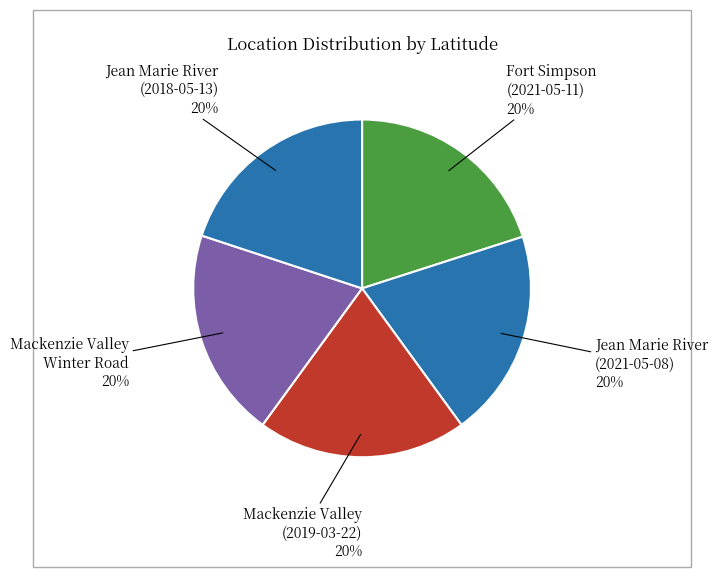

Does Mackenzie Valley Winter Road represent more than half of the total?

No